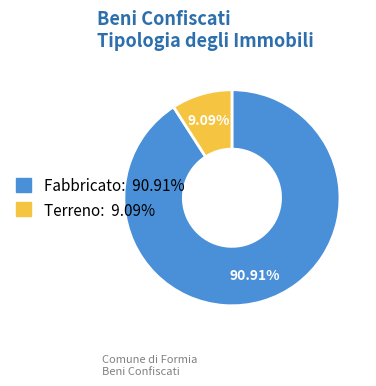

Which slice is the smallest?

Terreno